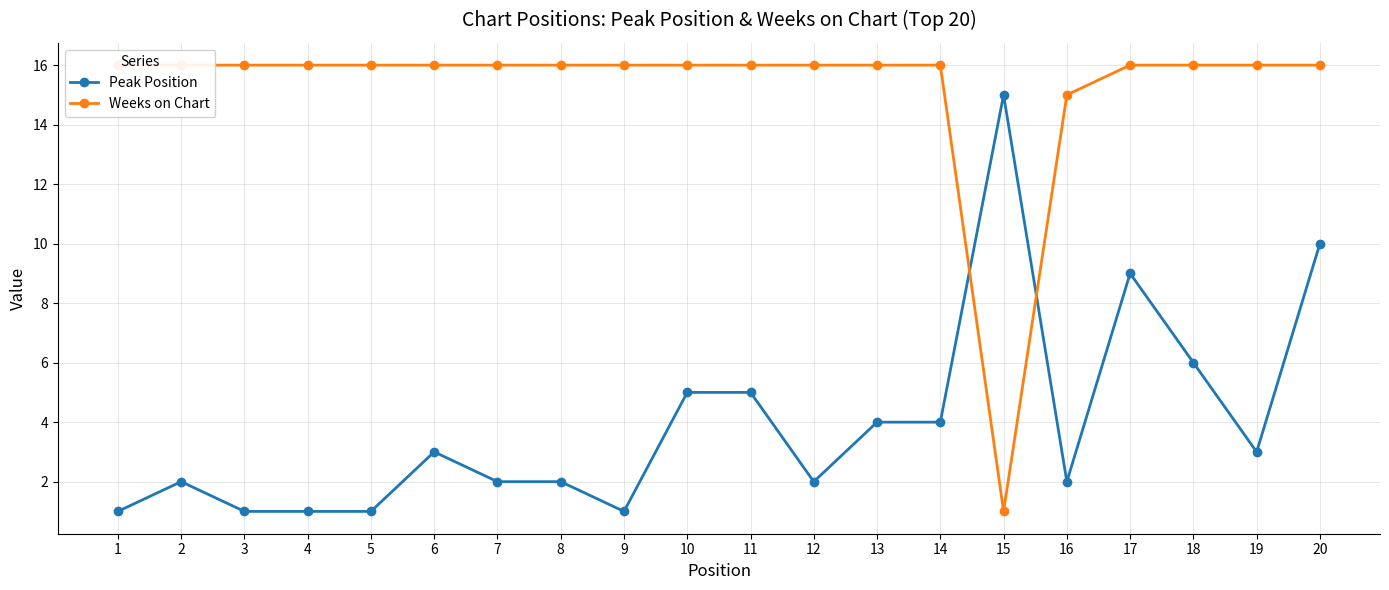

Which series has the widest spread of values?

Weeks on Chart